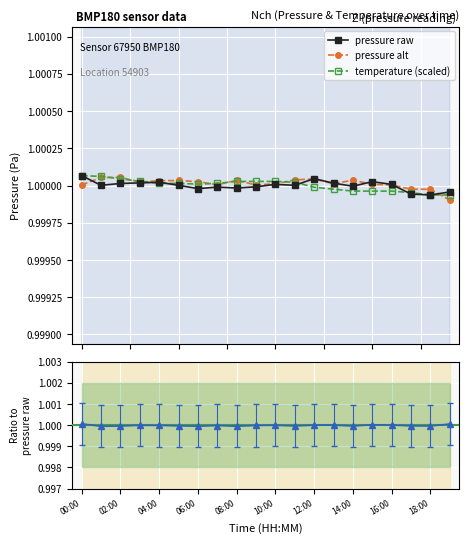

What value does the pressure alt series have at 18:00?

1.0